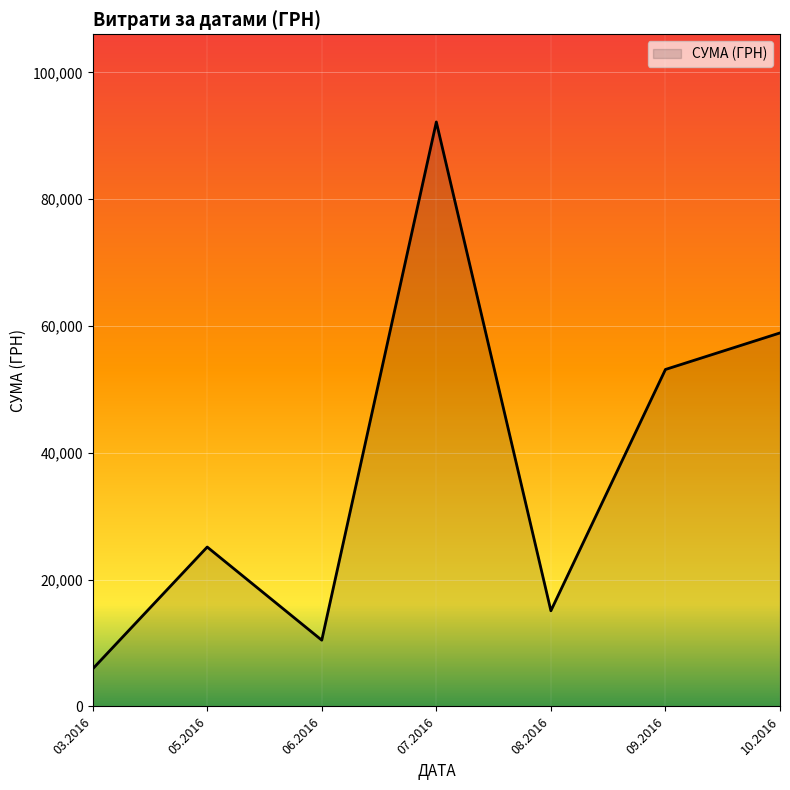

What is the difference between the second highest and minimum values?

52997.3